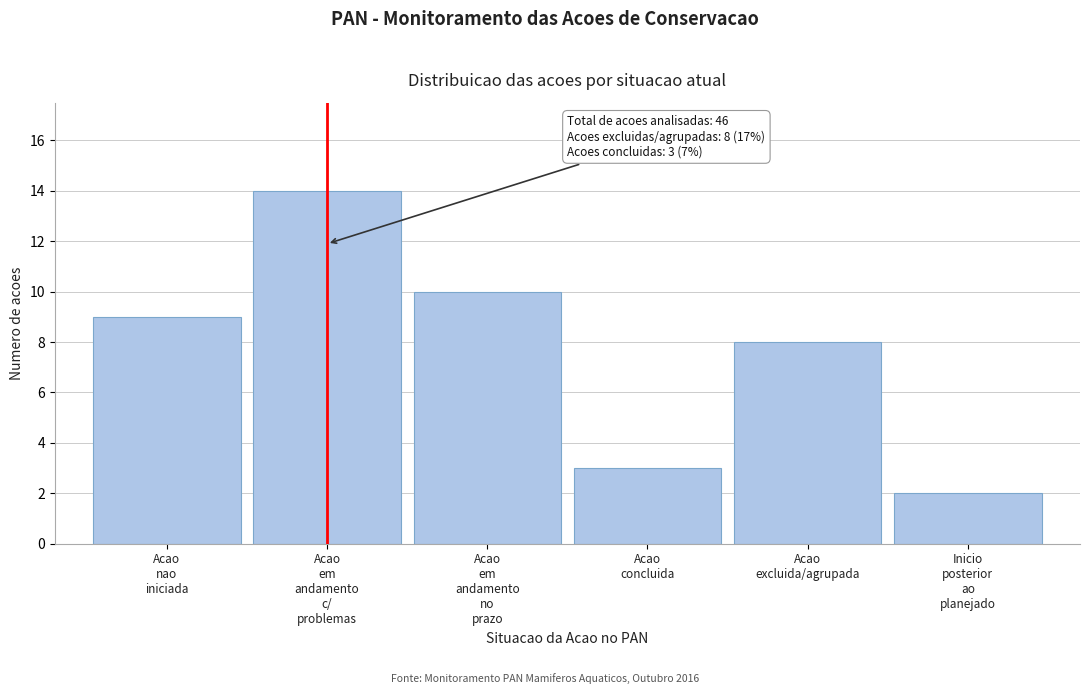

Reading right to left, transcribe all the data shown in this chart.

2	8	3	10	14	9